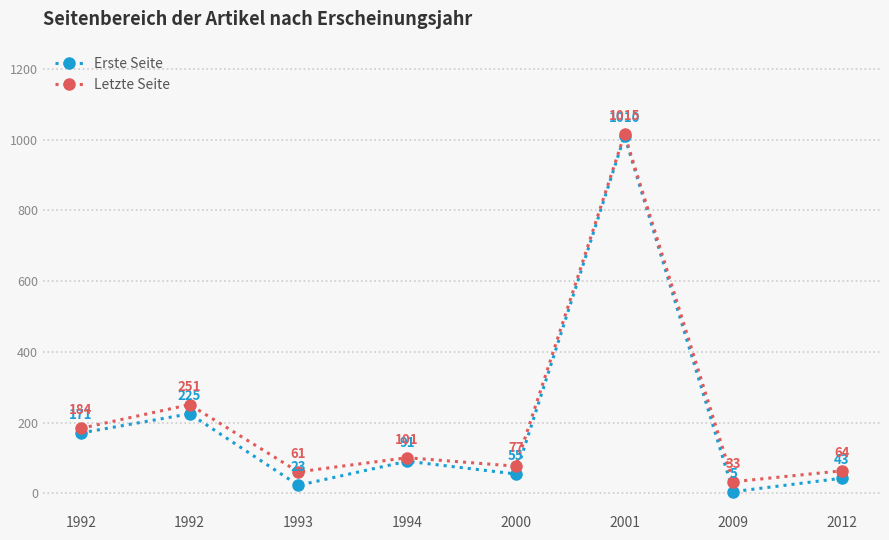

Does the chart have visible grid lines?

Yes